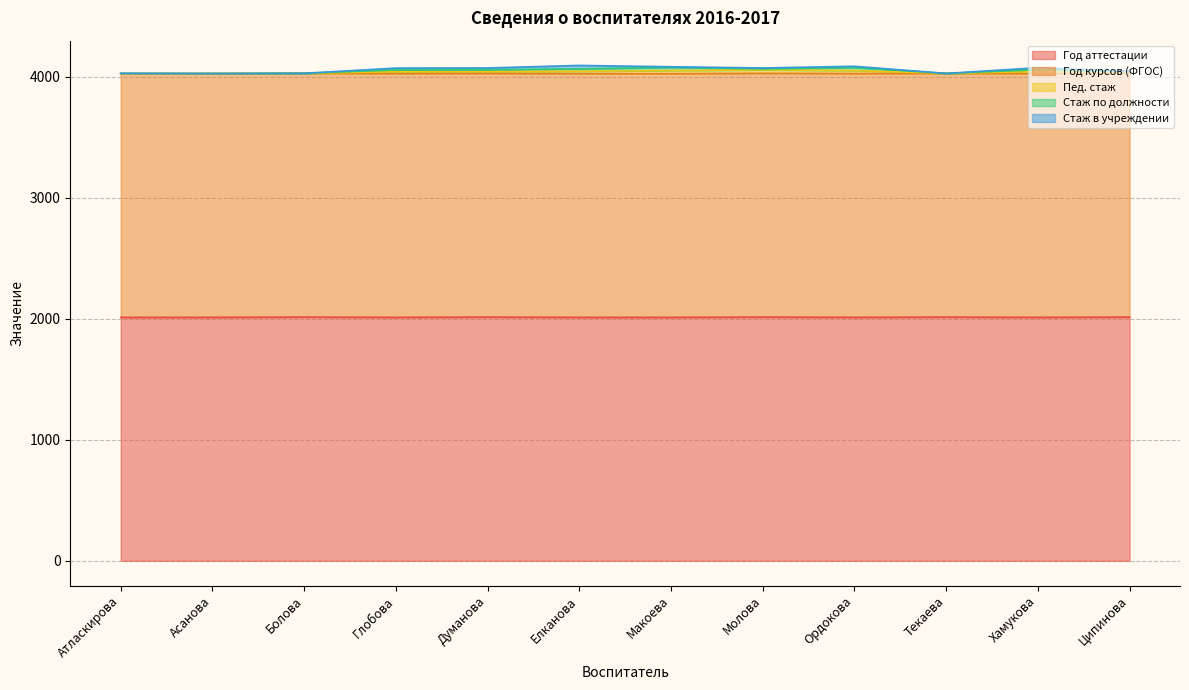

Does the chart display data point markers on the line(s)?

No